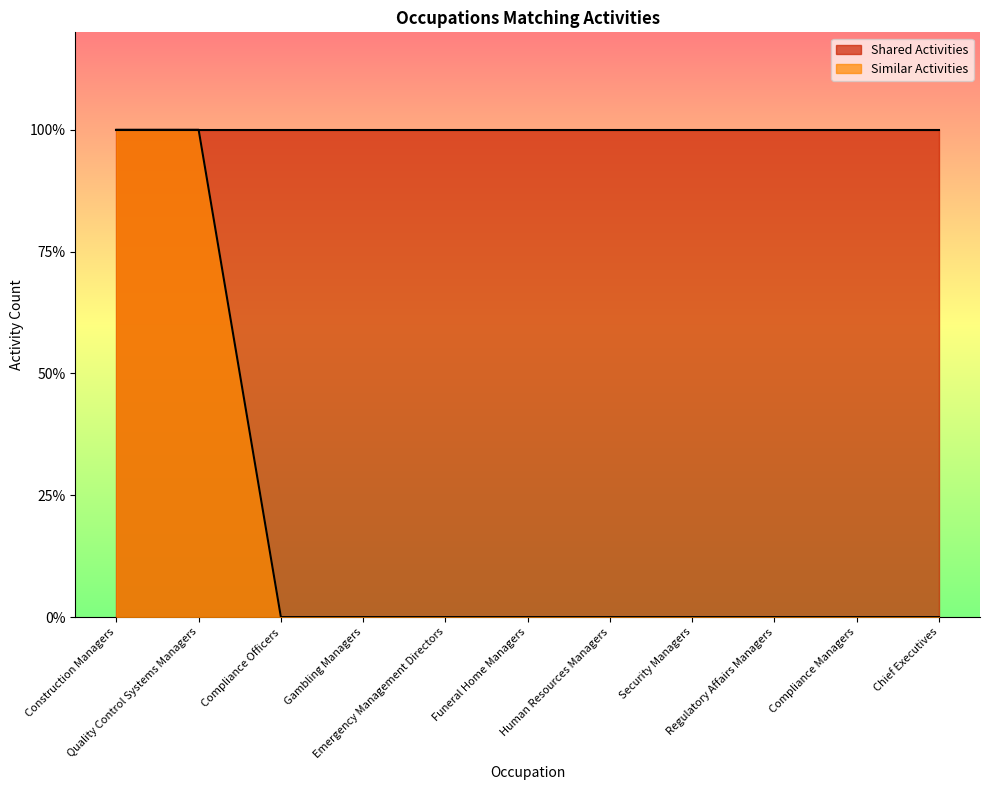

What is the label of the 1st point from the left?

Construction Managers